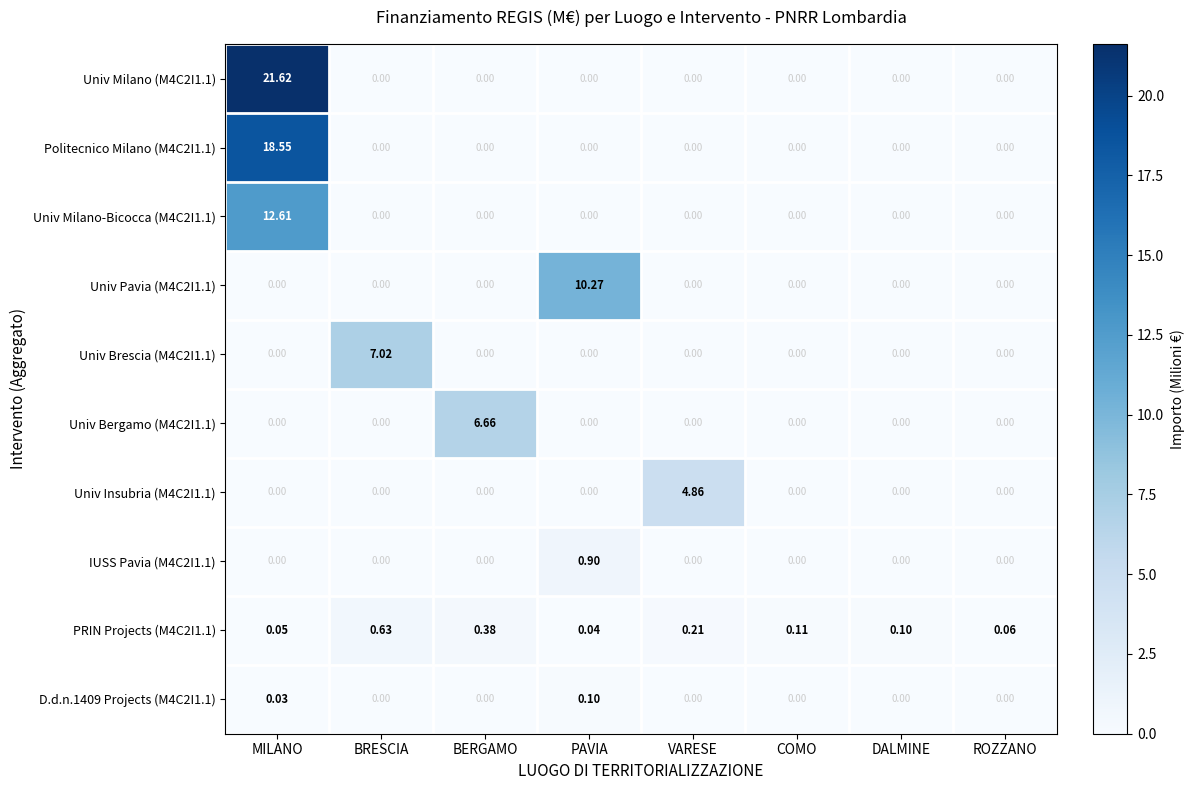

Which category has the highest value across all series?

MILANO